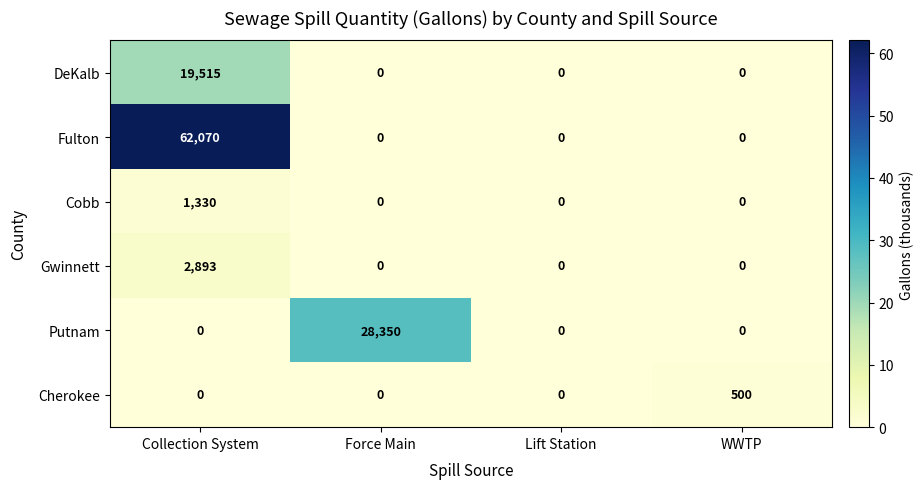

Is the value of Cherokee at WWTP greater than the value of Gwinnett at WWTP?

Yes